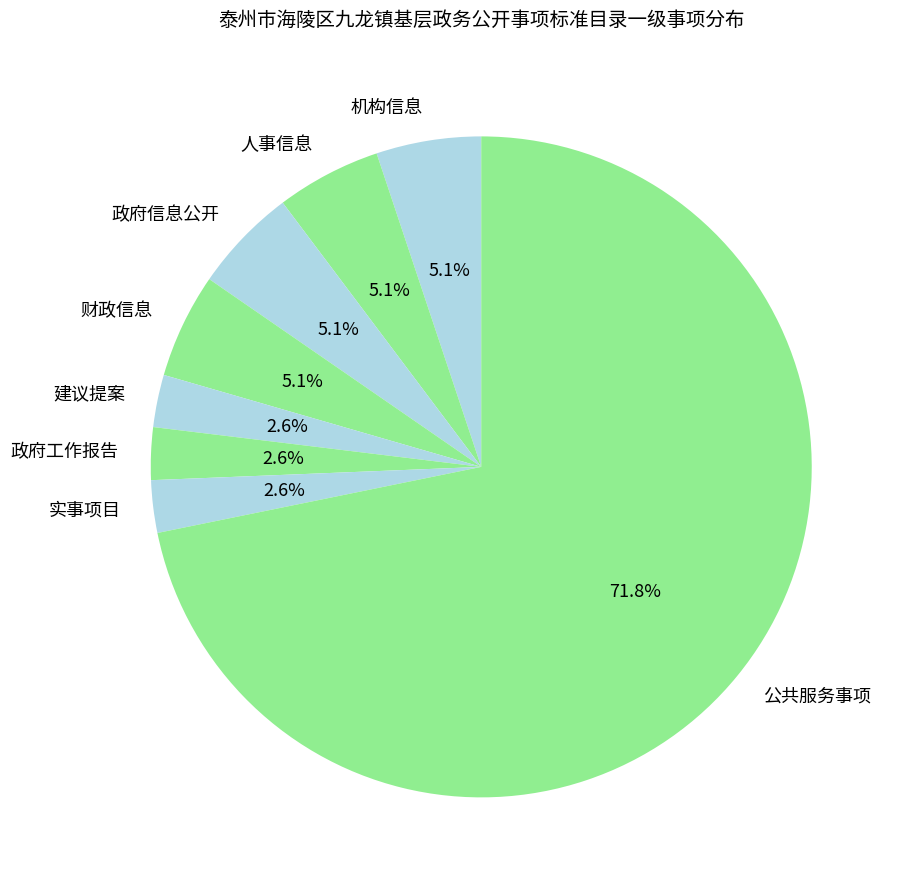

What percentage is NOT represented by 人事信息?

94.9%